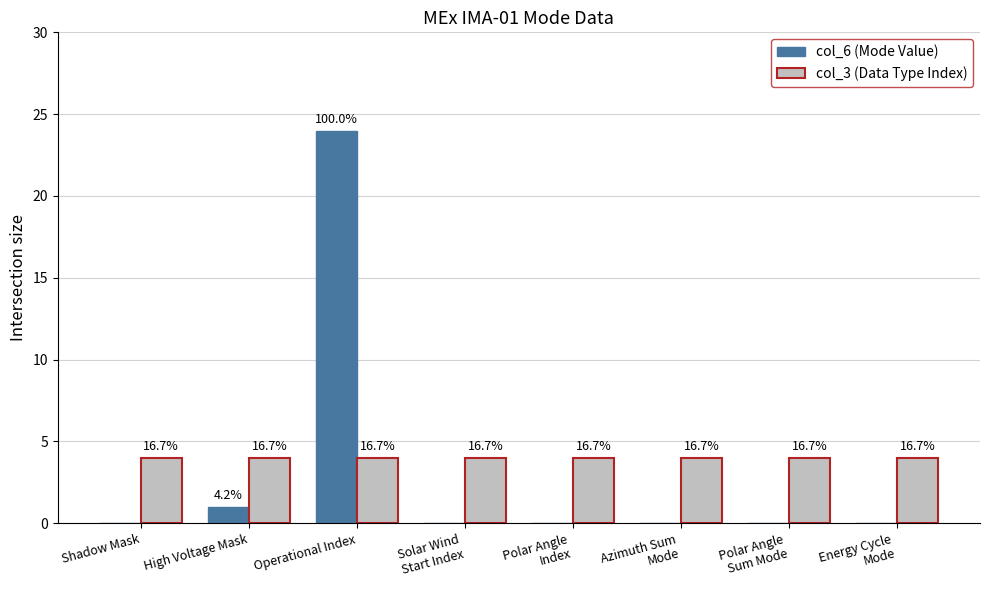

At which label is col_3 (Data Type Index) closest to 4?

Shadow Mask